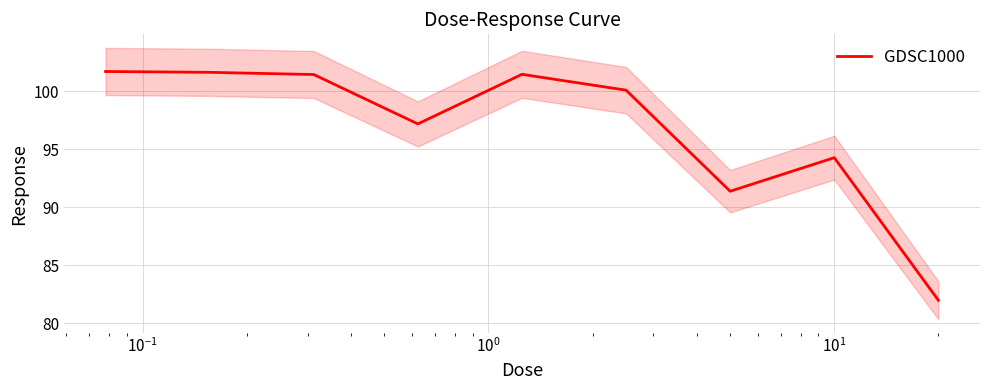

What is the greatest value displayed?

101.7